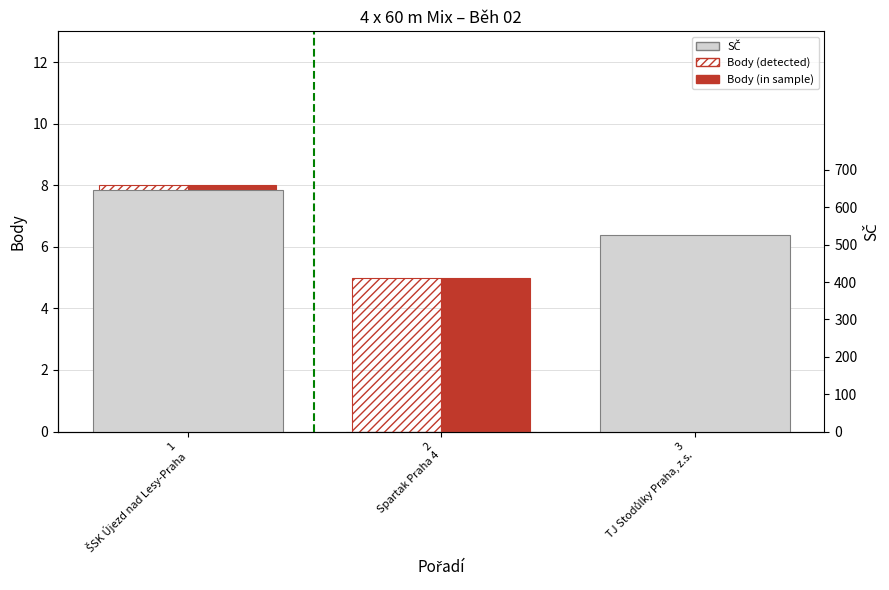

What is the label of the 2nd bar from the right?

2
Spartak Praha 4